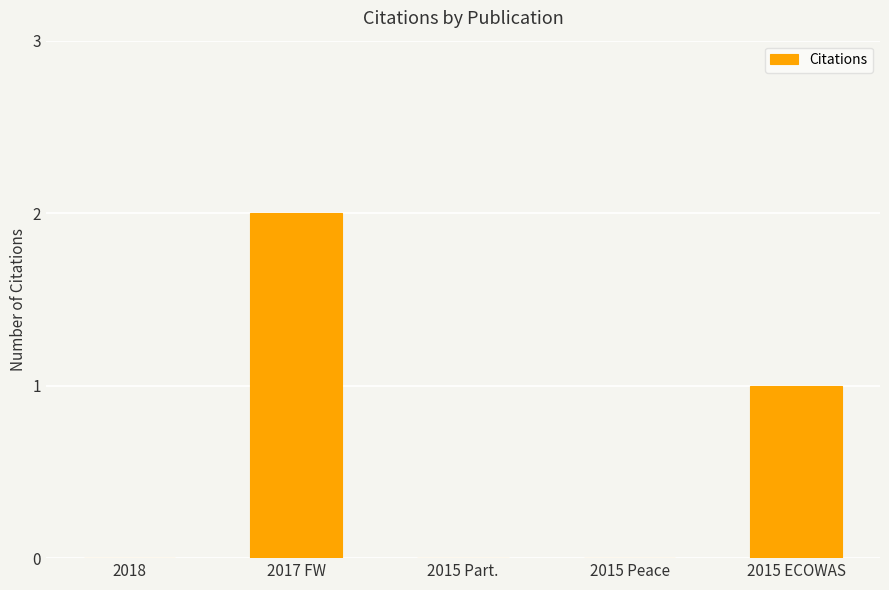

What is the average value?

1